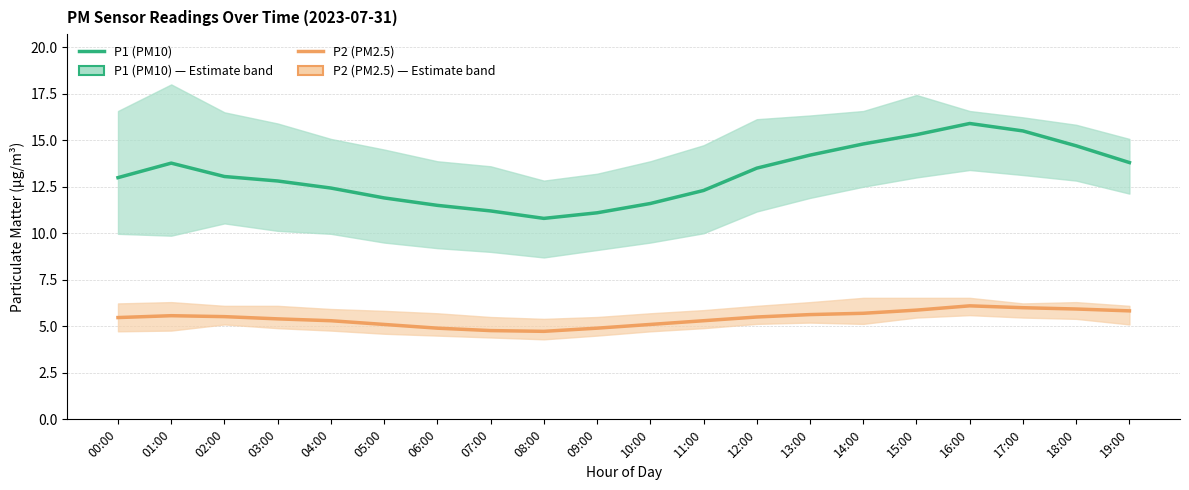

Is it true that P2 (PM2.5) equals 4.8 at 07:00?

True